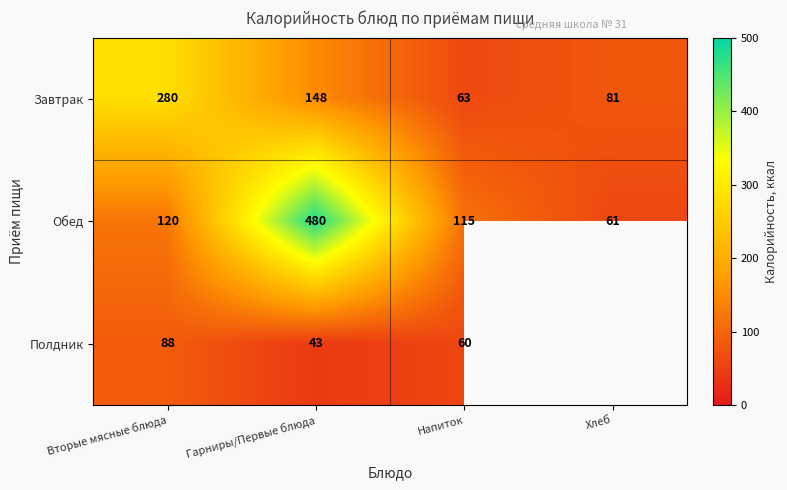

How many values in the Обед series are below 120?

2